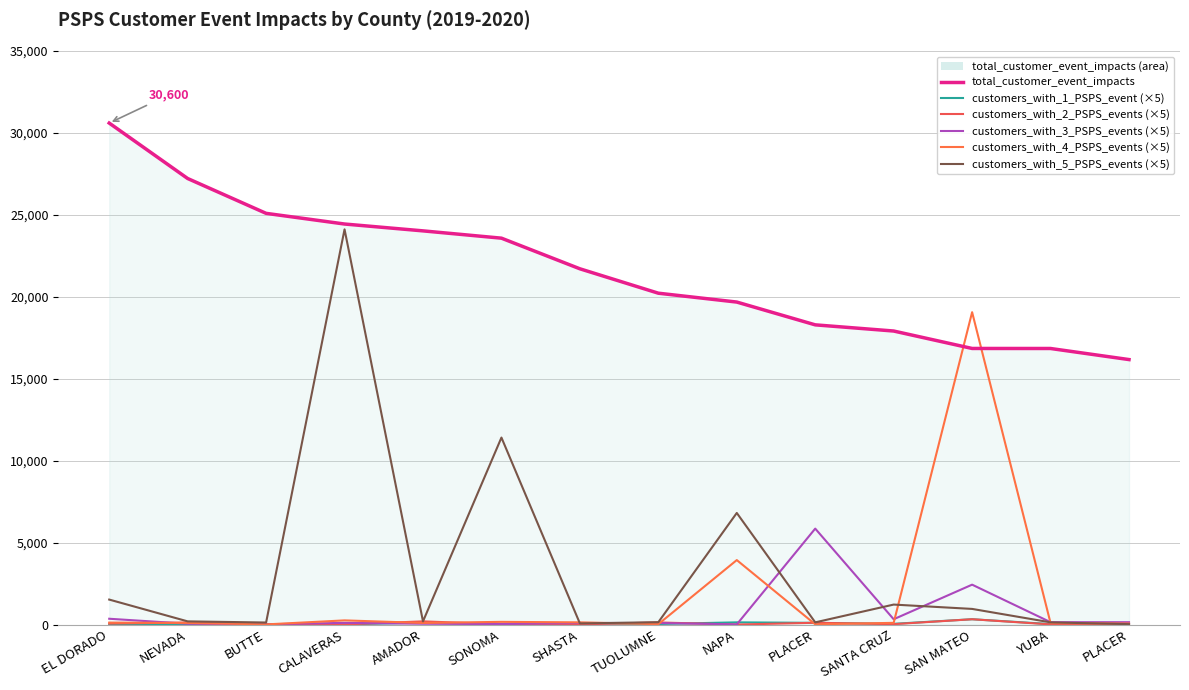

What is the sum of the customers_with_3_PSPS_events values at YUBA and SANTA CRUZ?

470